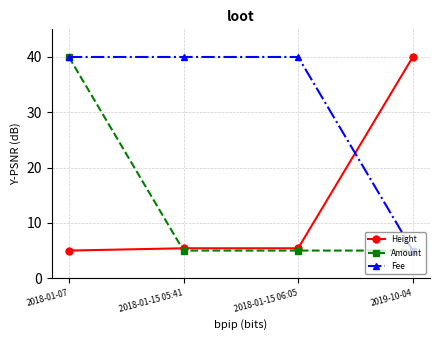

What is the label of the 2nd point from the right?

2018-01-15 06:05